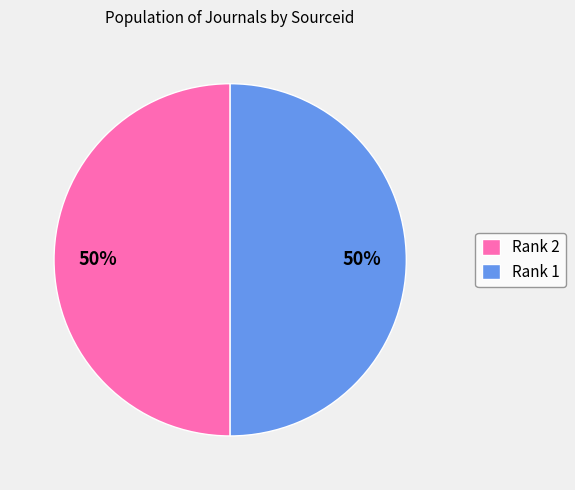

To the nearest percent, what is the combined percentage of Rank 1 and Rank 2?

100%